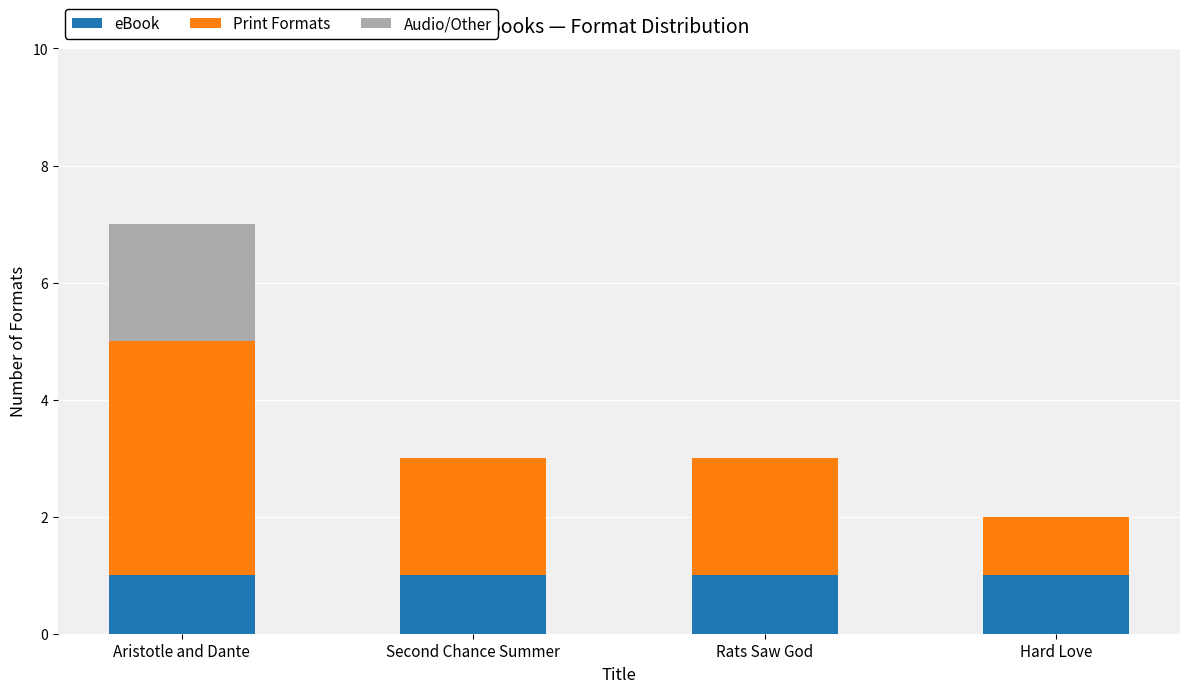

What is the total value across all series at Rats Saw God?

3